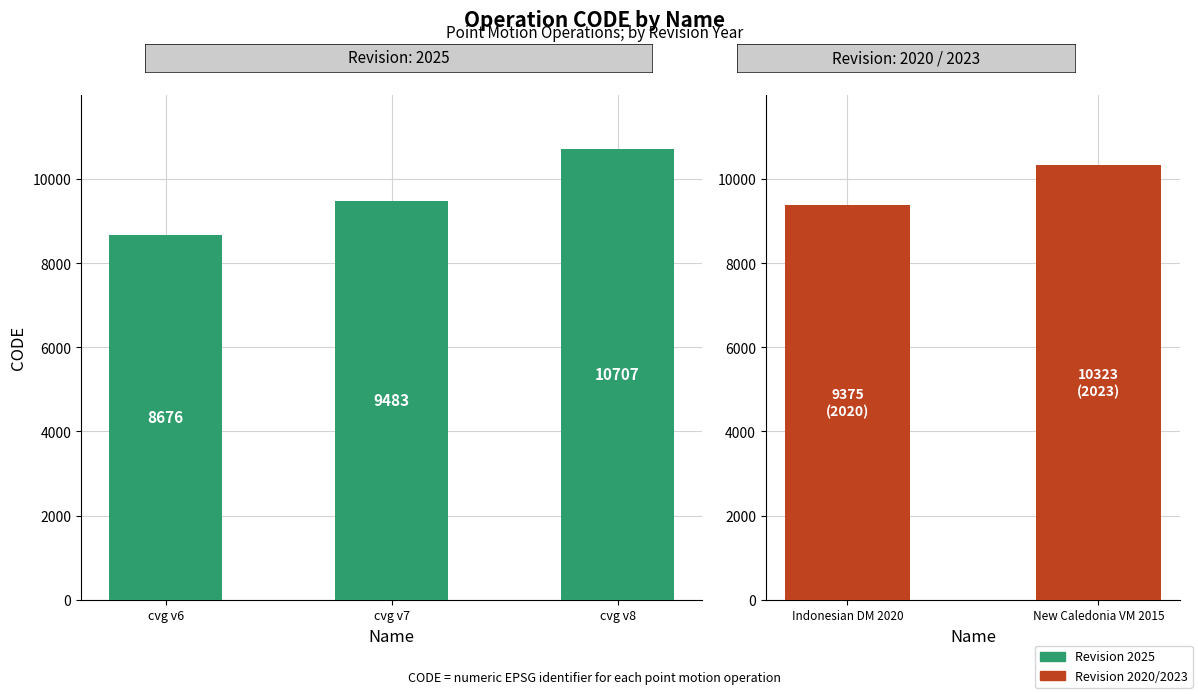

Does the chart contain any negative values?

No